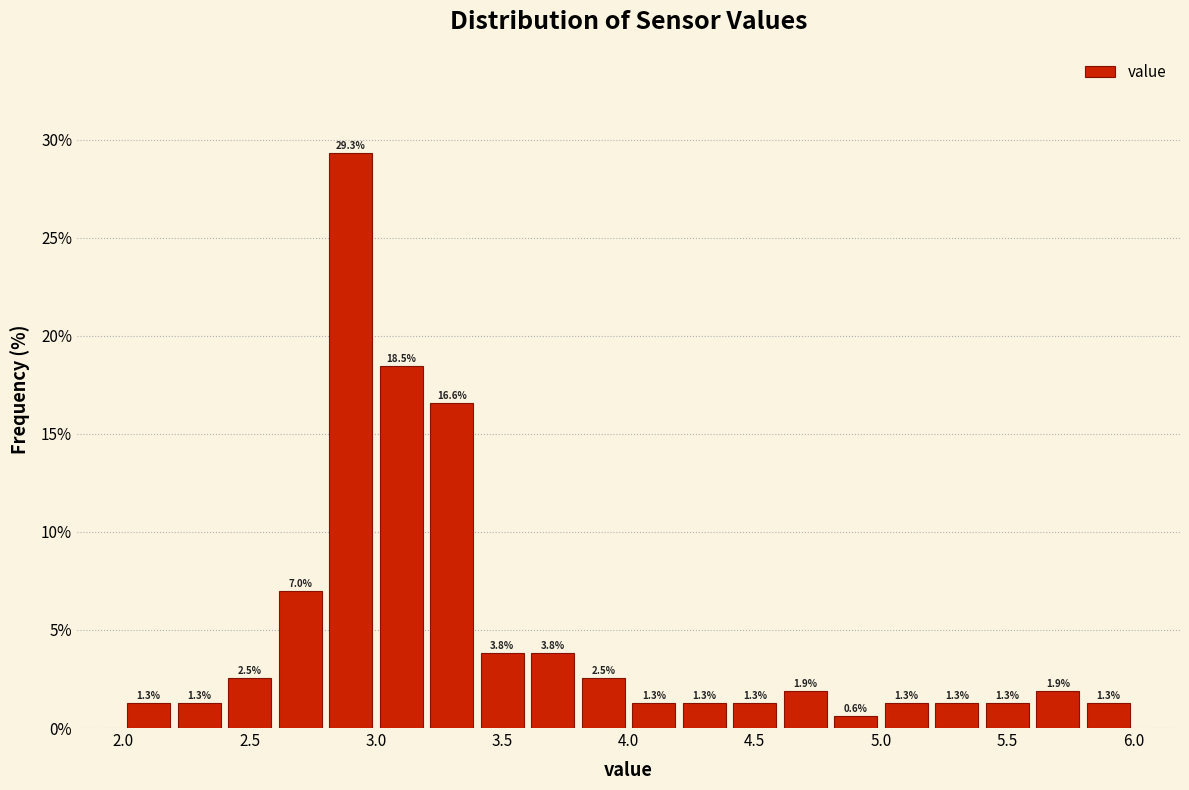

What is the height of the bar covering 4.4 to 4.6 on the x-axis?

1.3